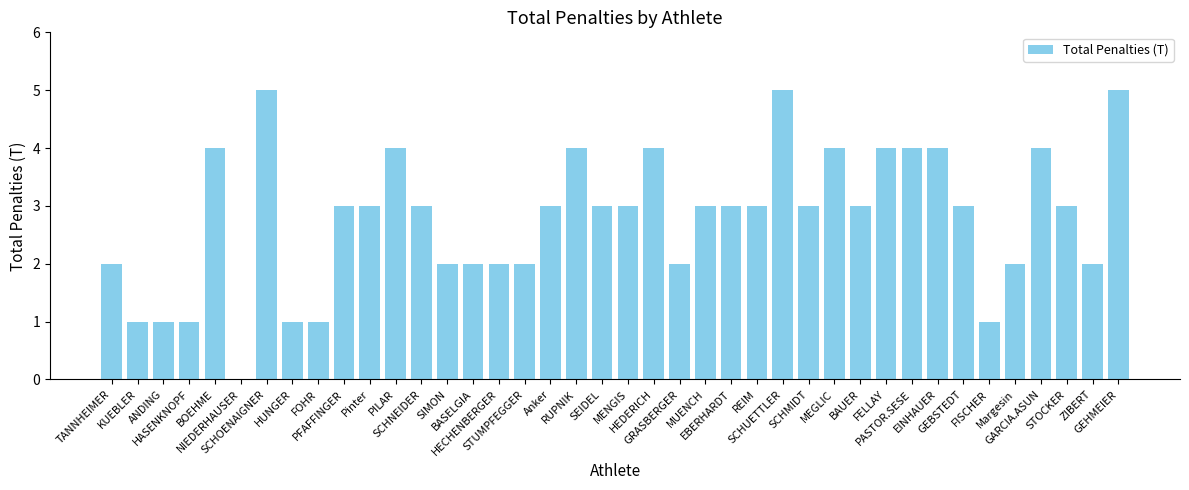

Are the bars grouped side by side (vs. stacked)?

No